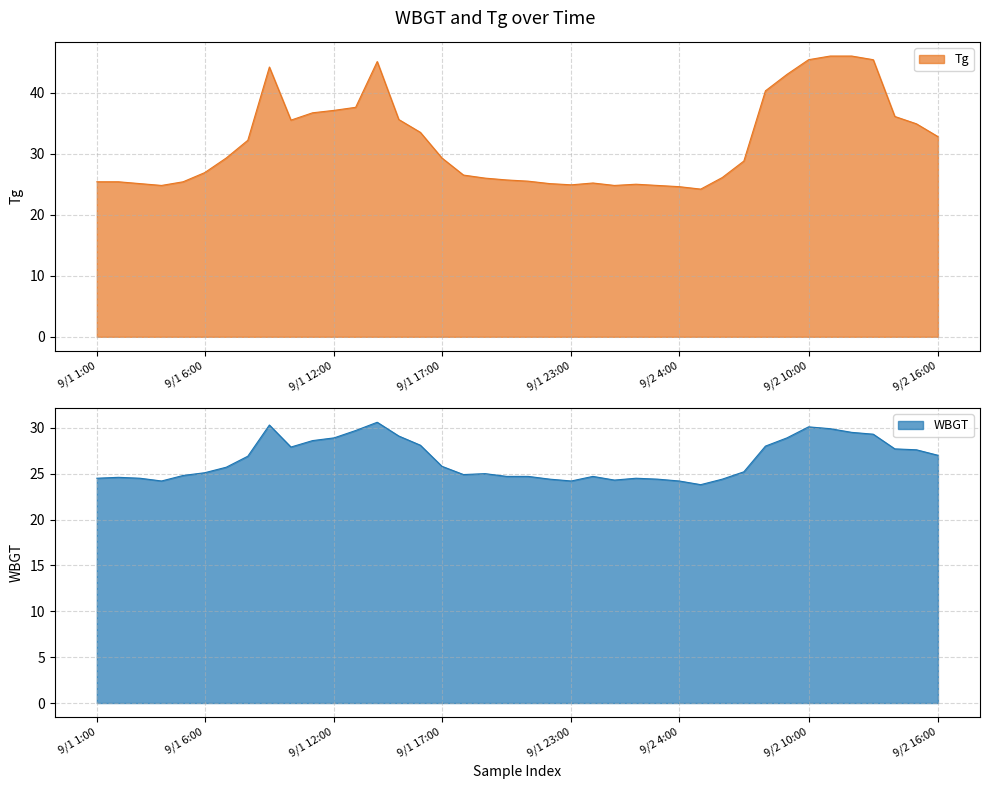

The value of WBGT at 9/1 2:00 is 13.1. True or false?

False